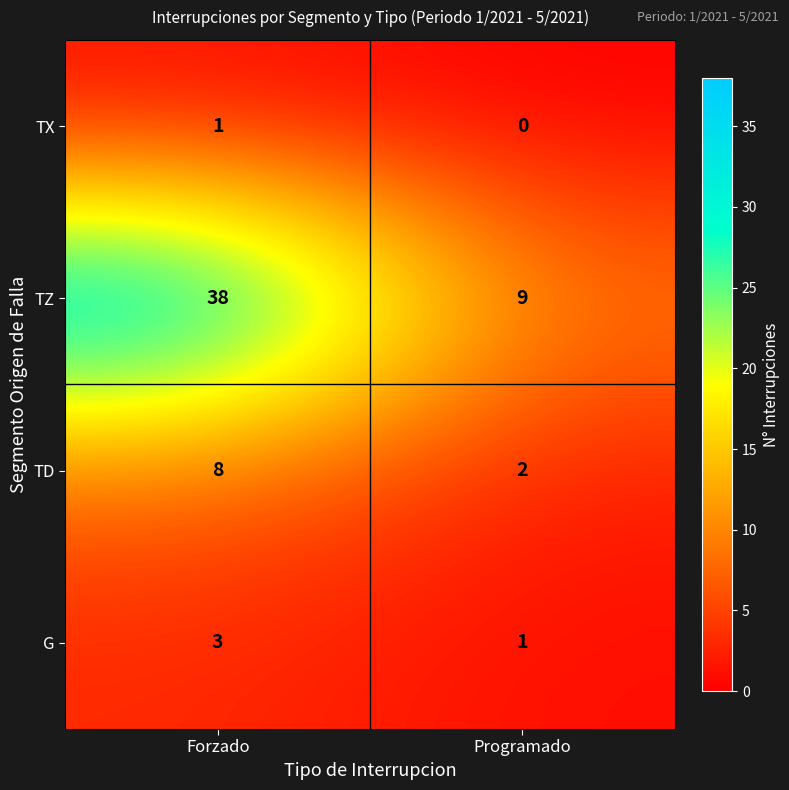

The value of TZ at Programado is 13. True or false?

False